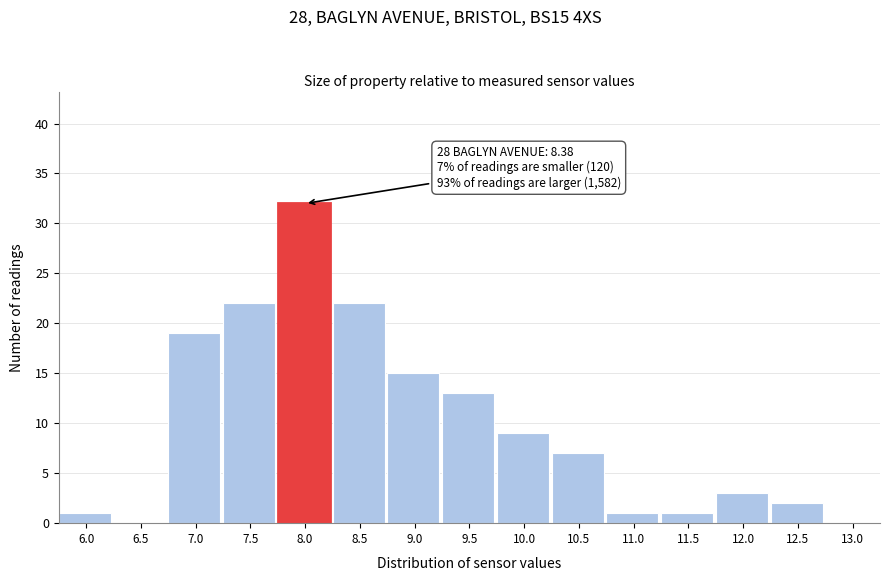

Reading left to right, transcribe all the data shown in this chart.

6.0=1	6.5=0	7.0=19	7.5=22	8.0=32	8.5=22	9.0=15	9.5=13	10.0=9	10.5=7	11.0=1	11.5=1	12.0=3	12.5=2	13.0=0